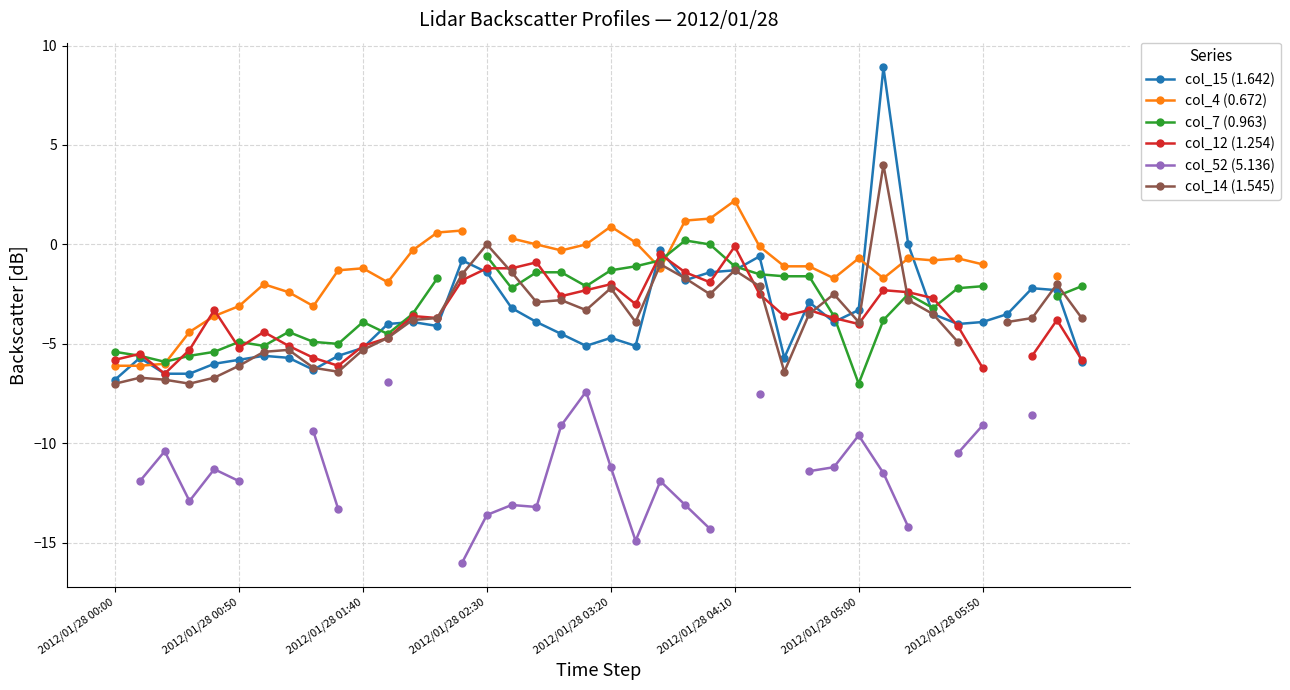

What position from the left is 36?

37